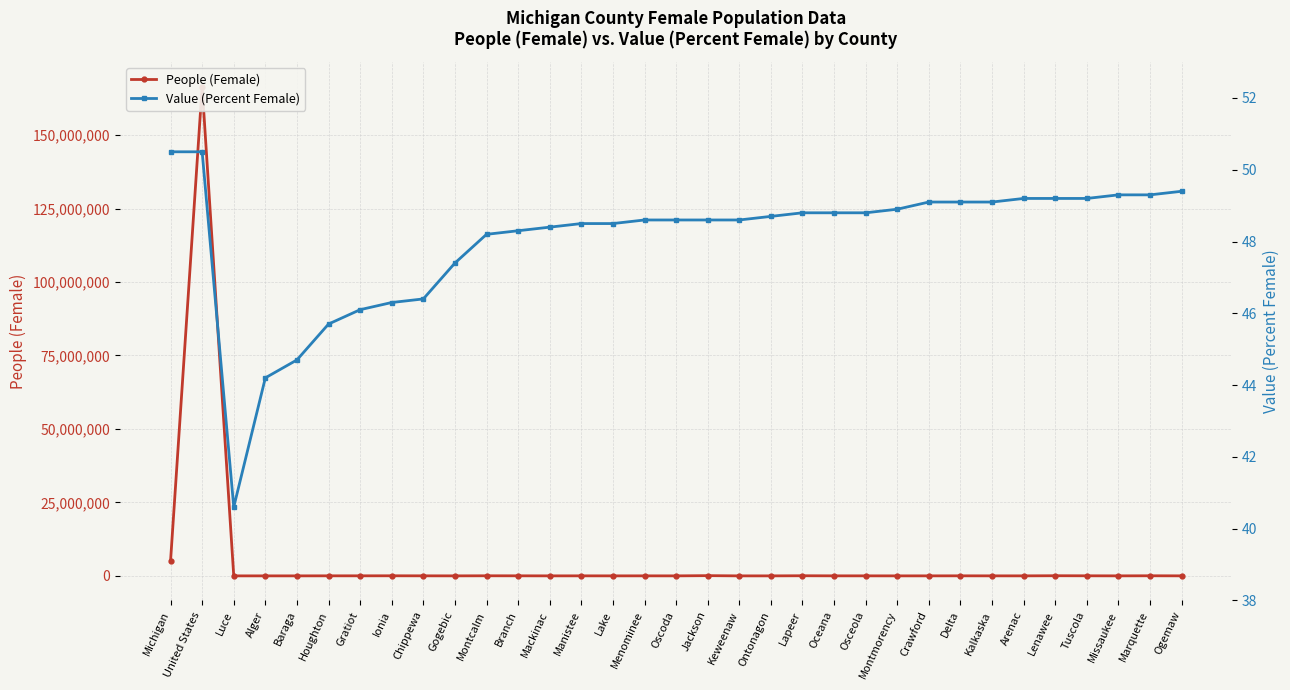

What position from the left is Houghton?

6